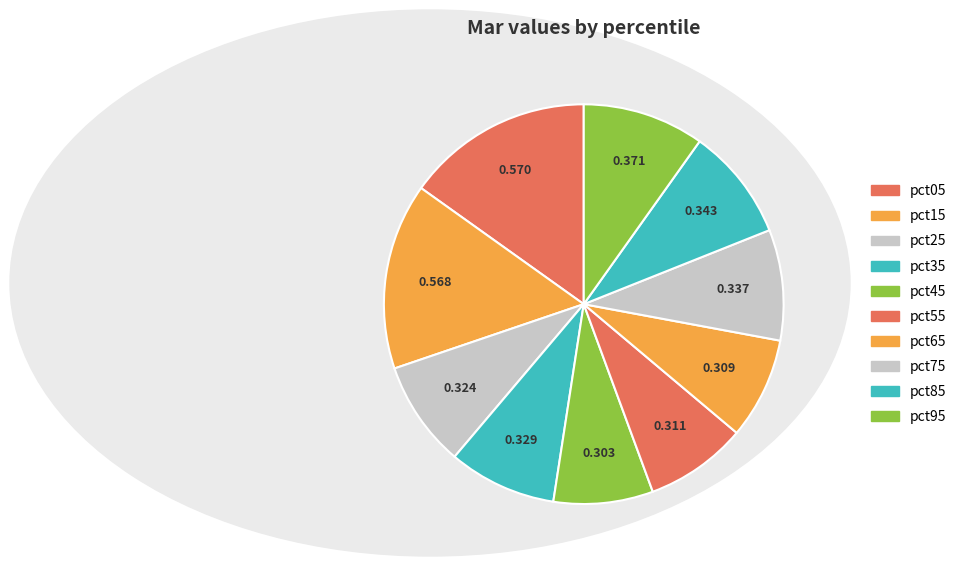

Is the sum of pct55 and pct35 greater than half?

No